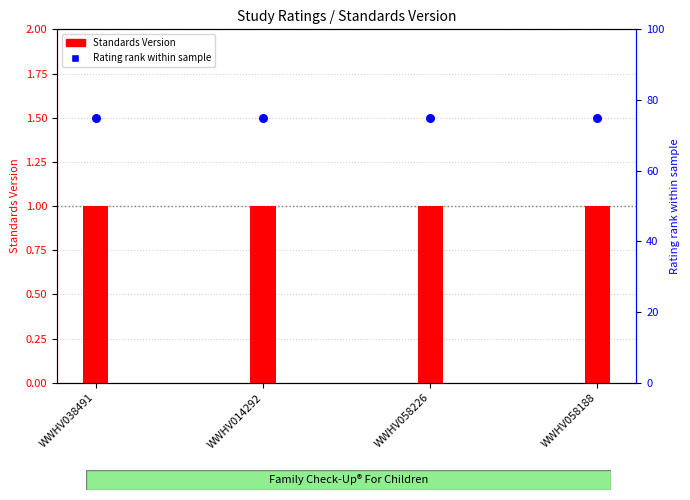

Which series contains the lowest Y value?

Standards Version